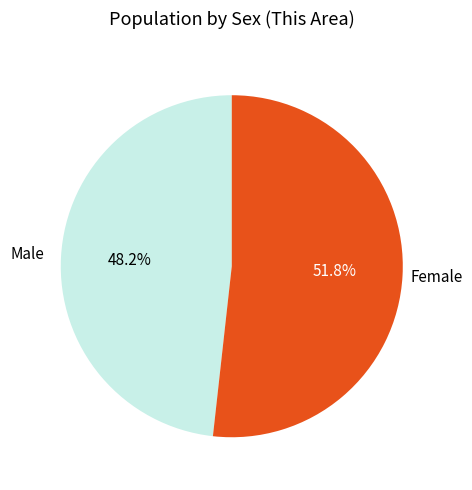

The Female slice represents 66% of the pie. True or false?

False